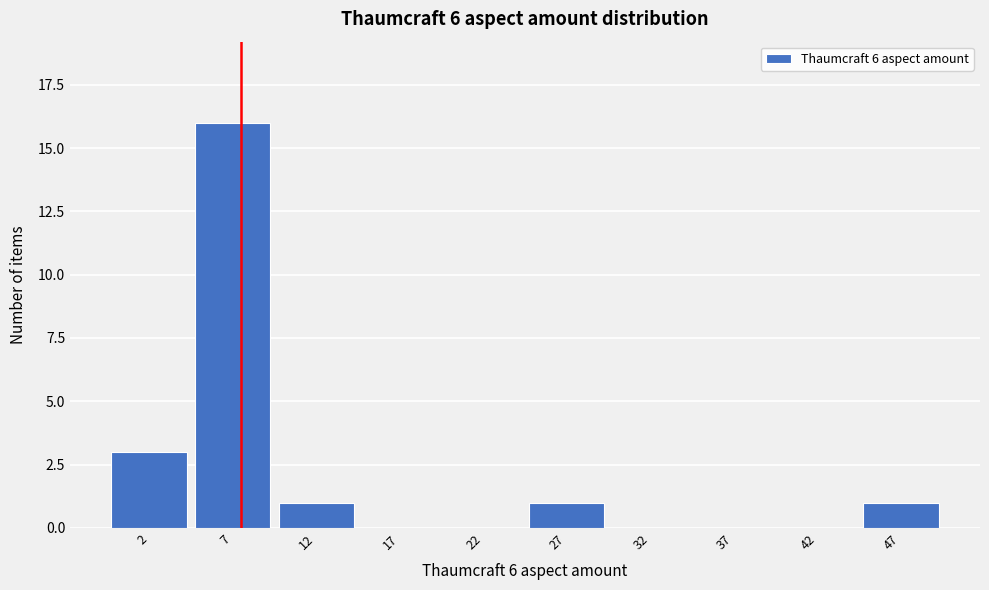

At which category does the chart reach its peak across all series?

7